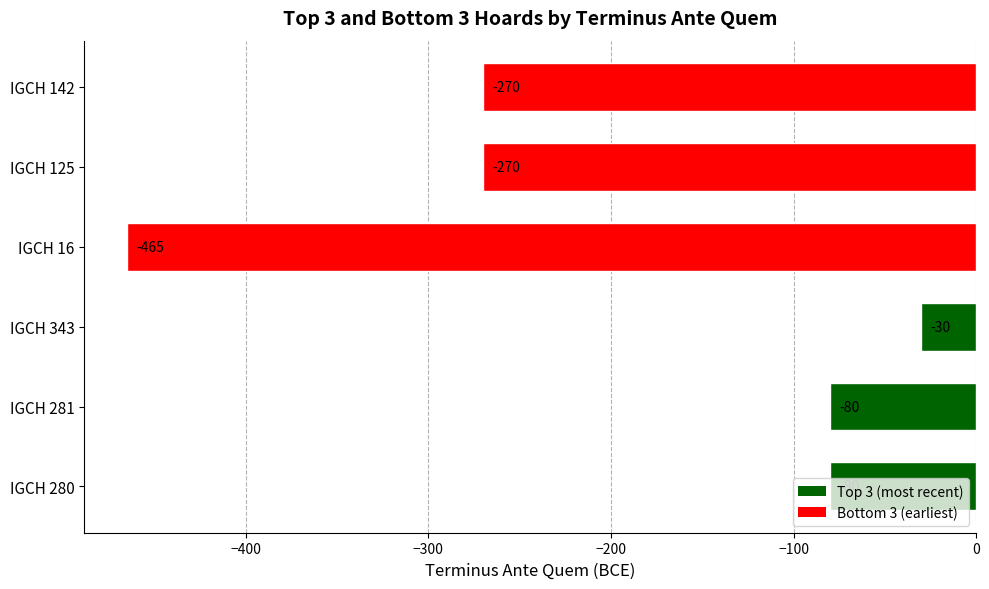

What is the maximum value shown in the chart?

-30